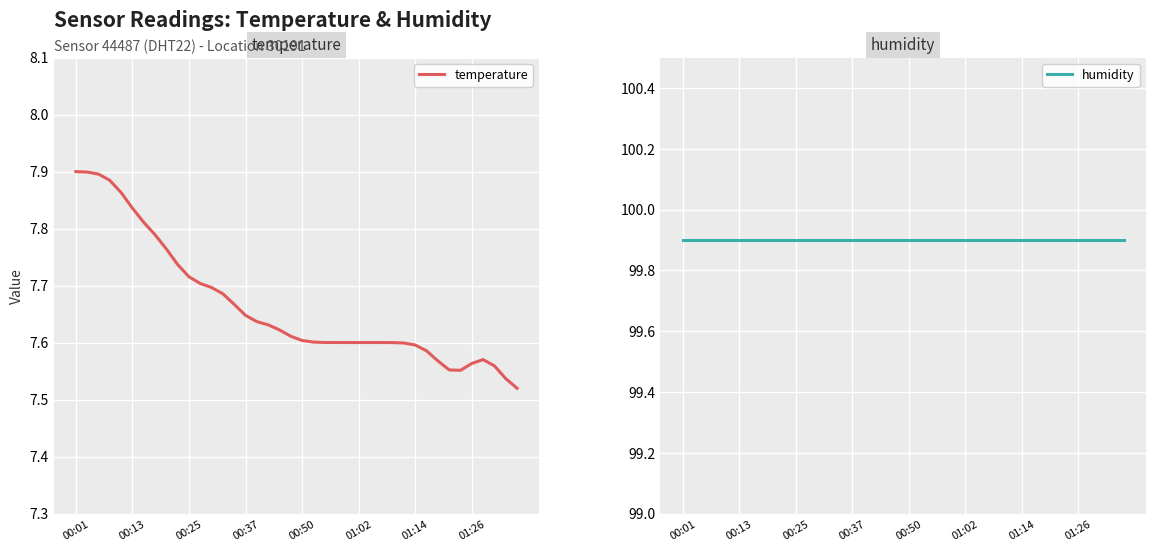

Which series has the largest total across all categories?

humidity